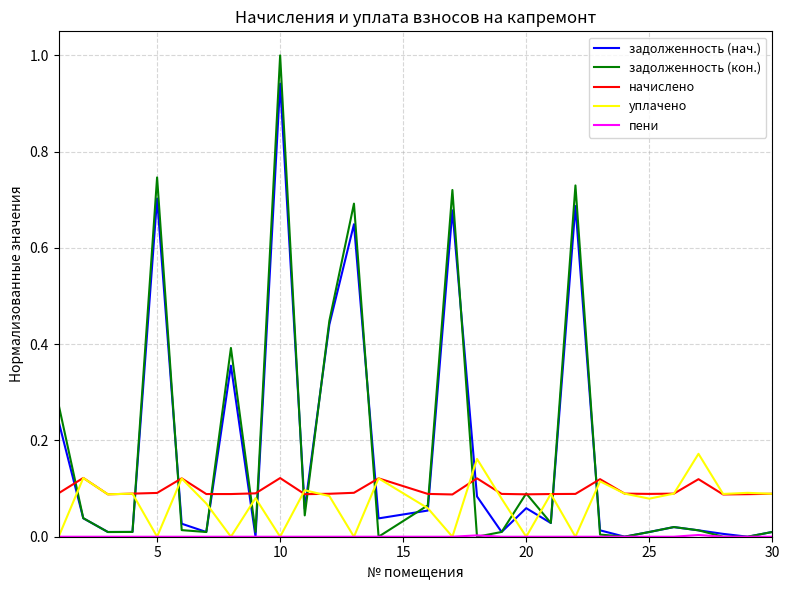

Which series has the widest spread of values?

задолженность (кон.)